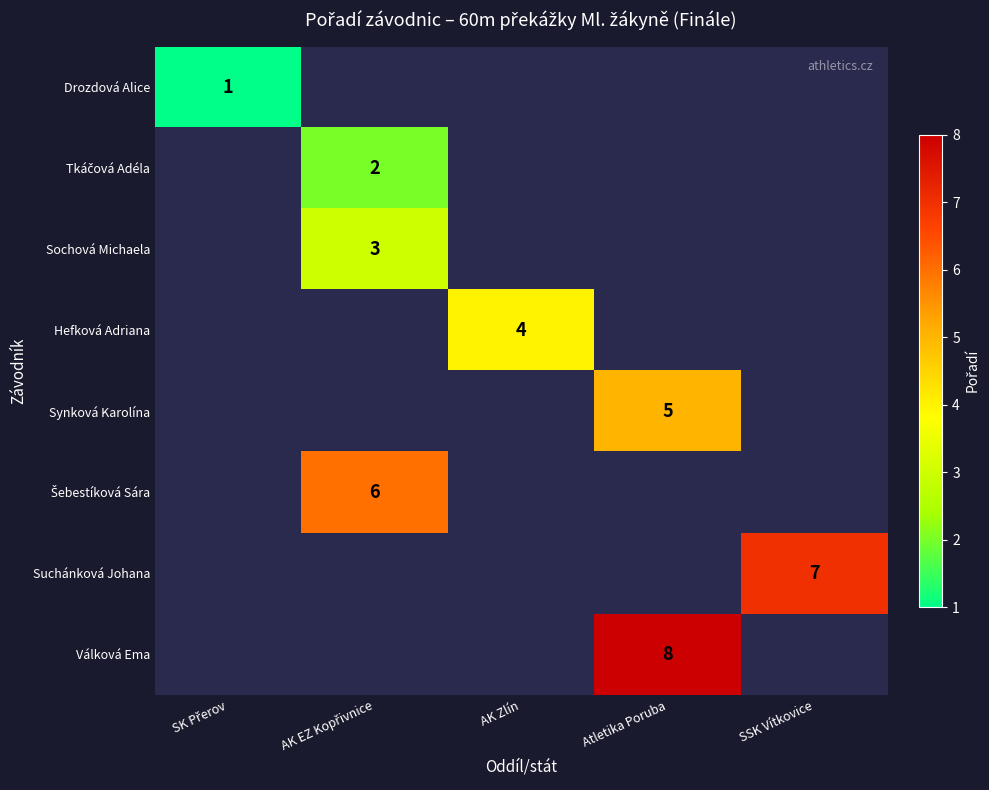

Count the number of data series in this chart.

8